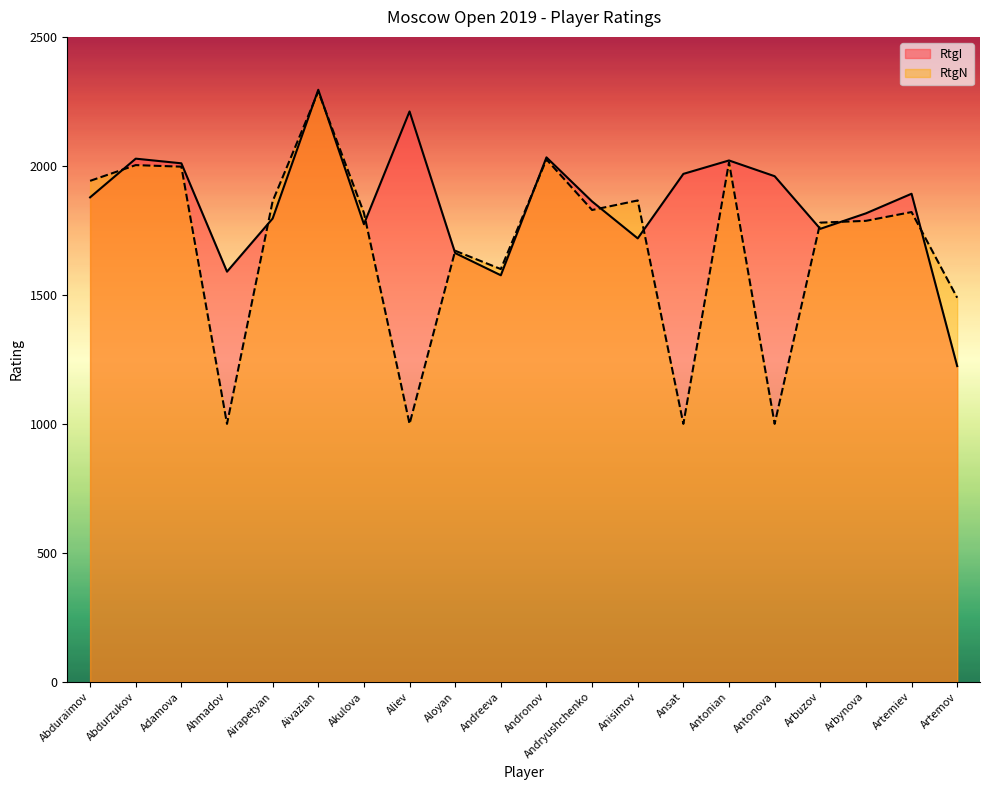

Between Anisimov and Ansat, which series saw the biggest shift?

RtgN